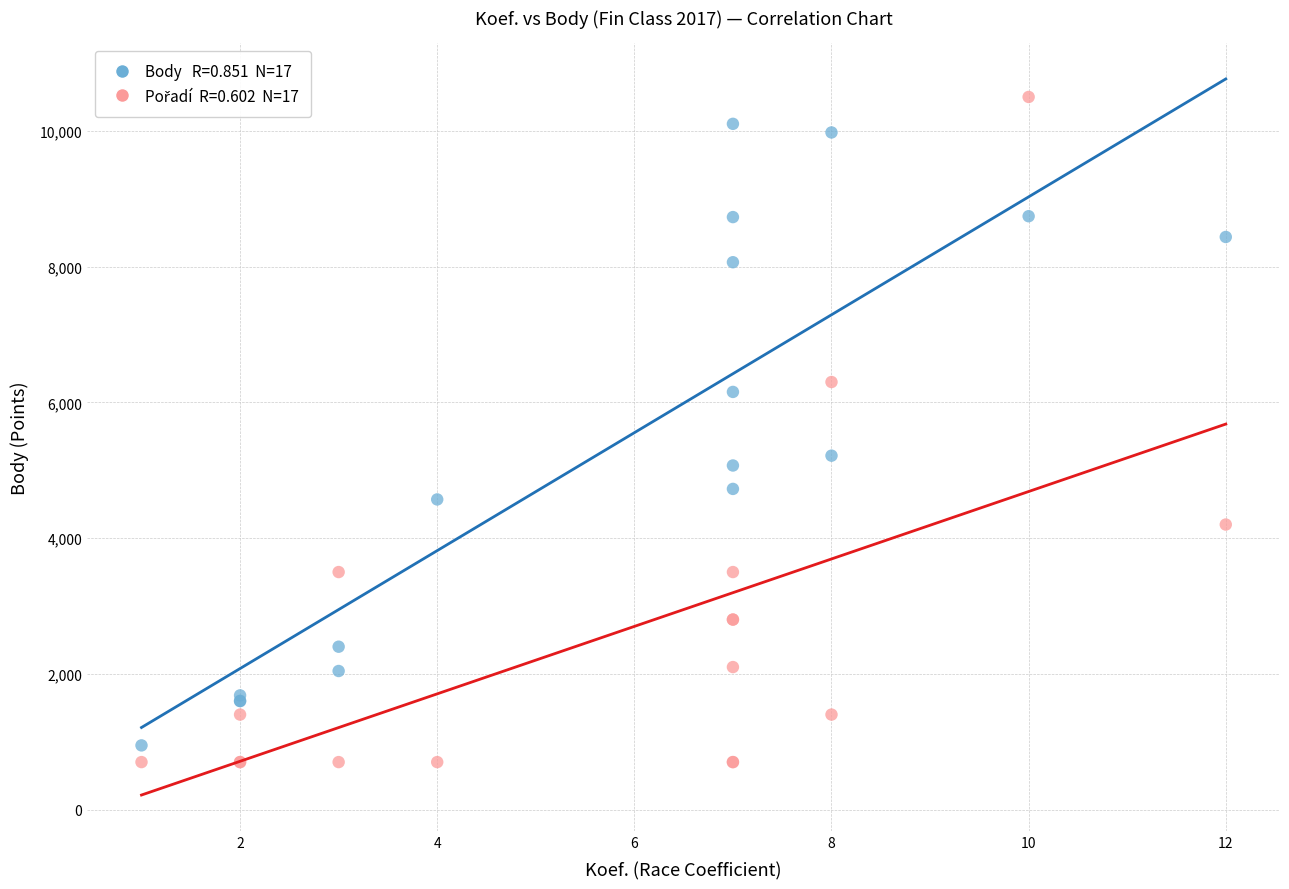

Across all series, what Y value is closest to 5600?

5215